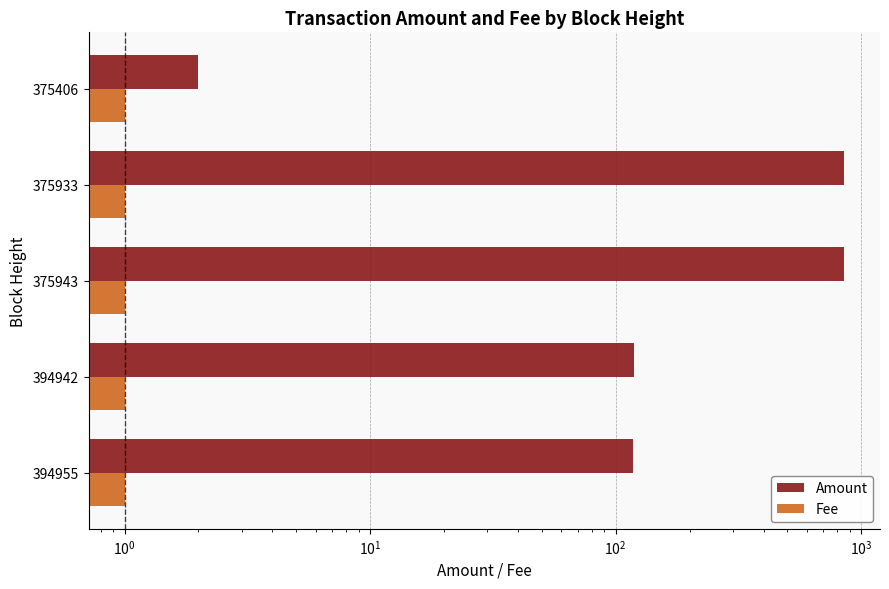

Which series has the largest total across all categories?

Amount